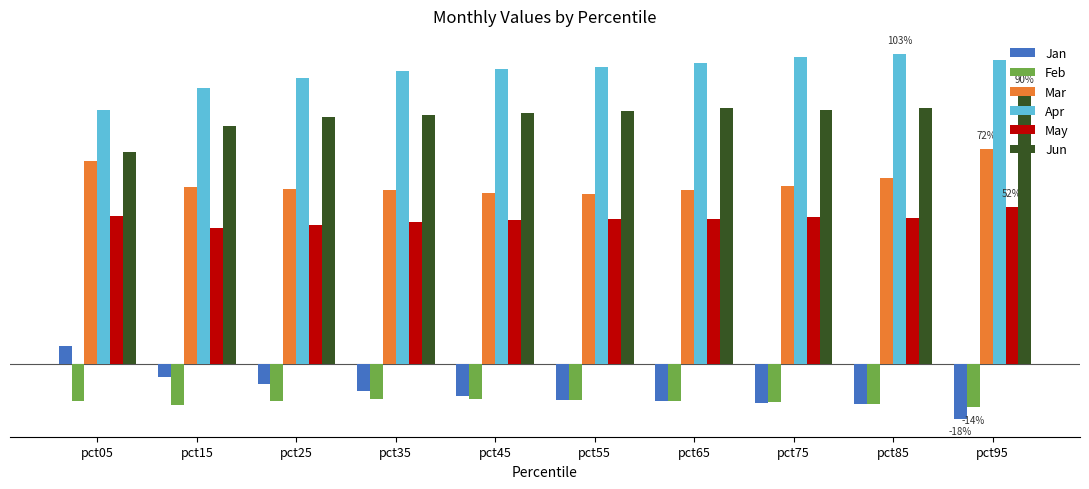

What are all the series names shown in the legend?

Jan, Feb, Mar, Apr, May, Jun